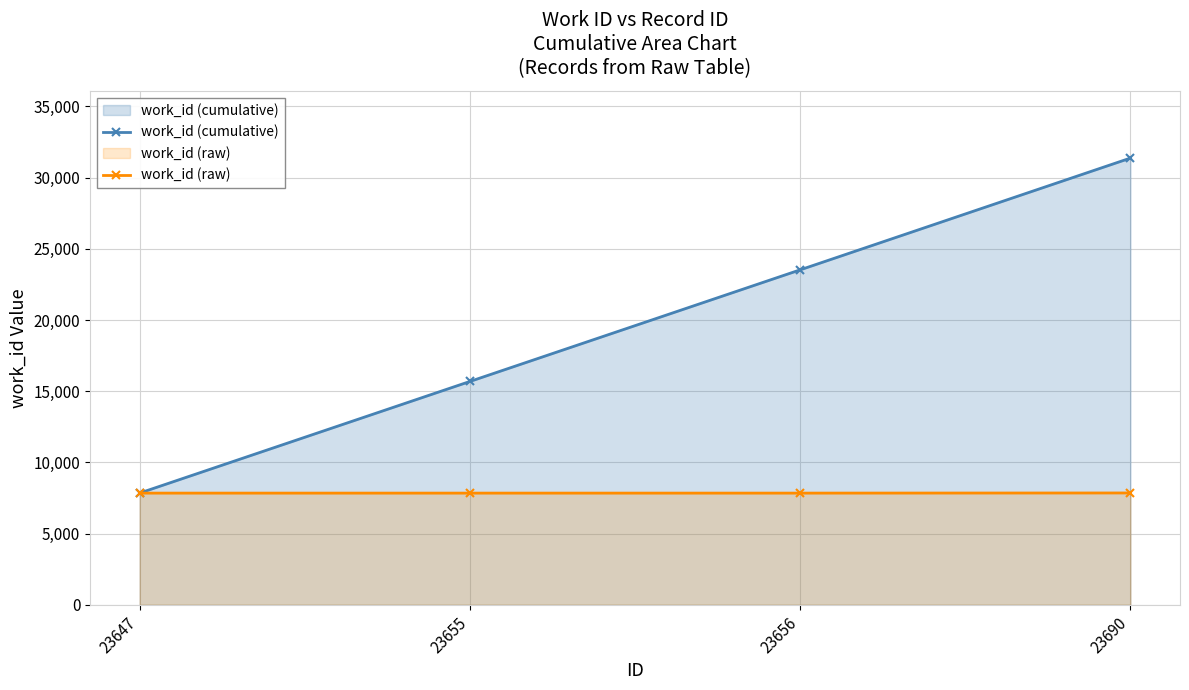

How many values in the work_id (cumulative) series exceed 23523?

1